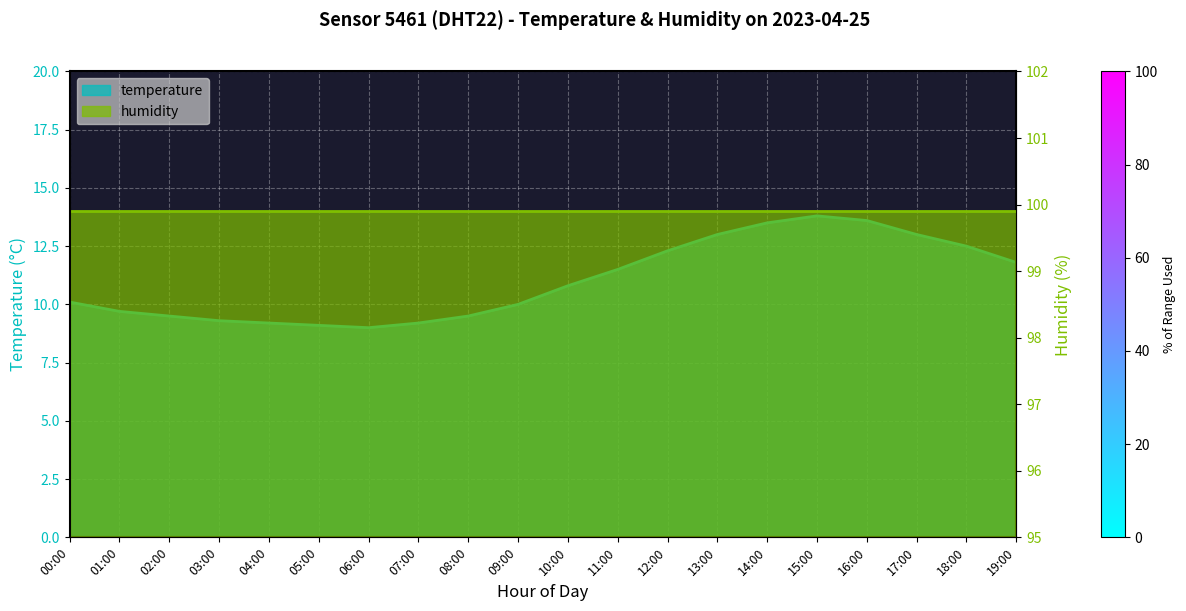

What is the ratio of the value at 08:00 to the value at 03:00?

1.0